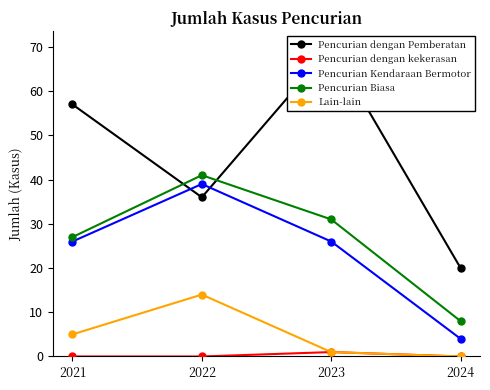

What is the difference between the maximum and minimum values in the Lain-lain series?

14